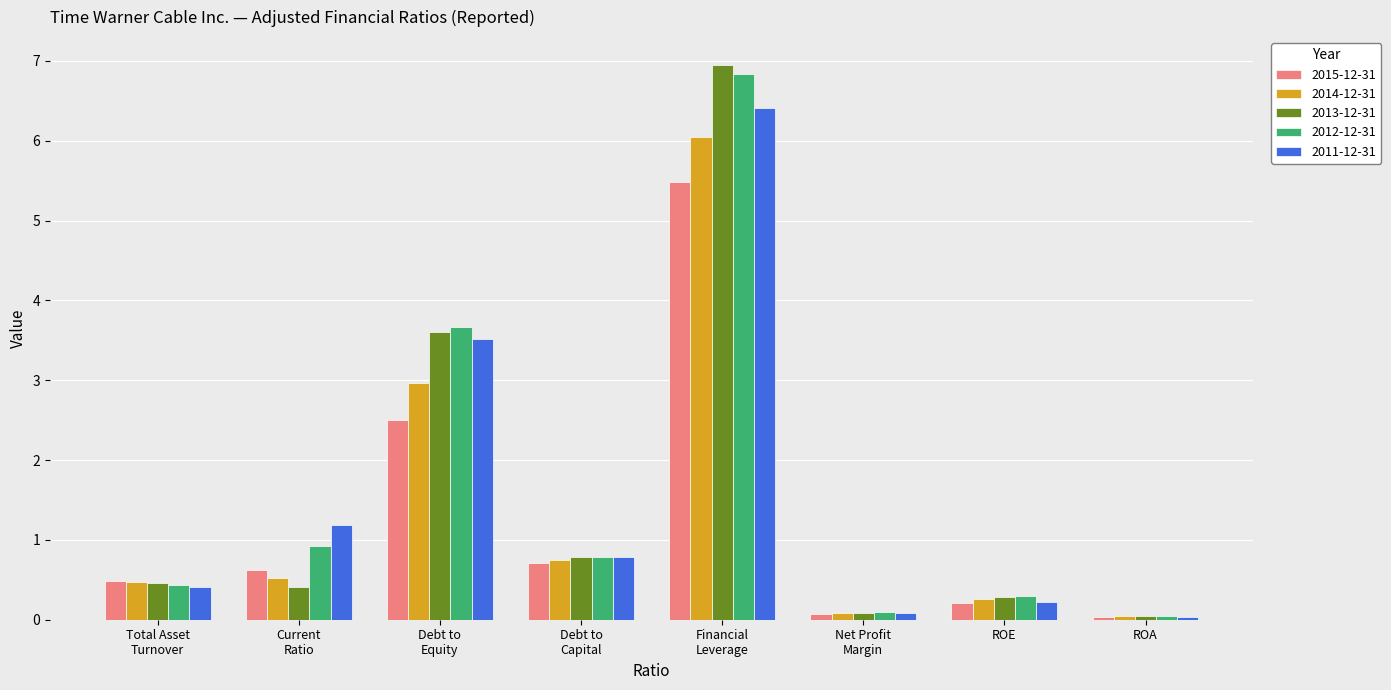

What position from the right is Financial
Leverage?

4